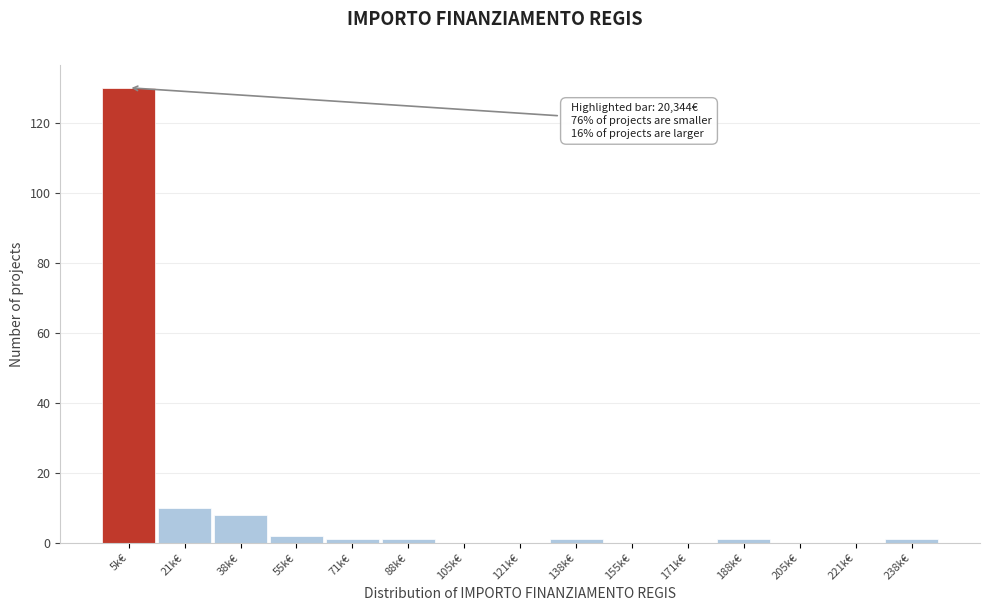

Reading left to right, list all the values displayed in this chart.

5k€=130	21k€=10	38k€=8	55k€=2	71k€=1	88k€=1	105k€=0	121k€=0	138k€=1	155k€=0	171k€=0	188k€=1	205k€=0	221k€=0	238k€=1